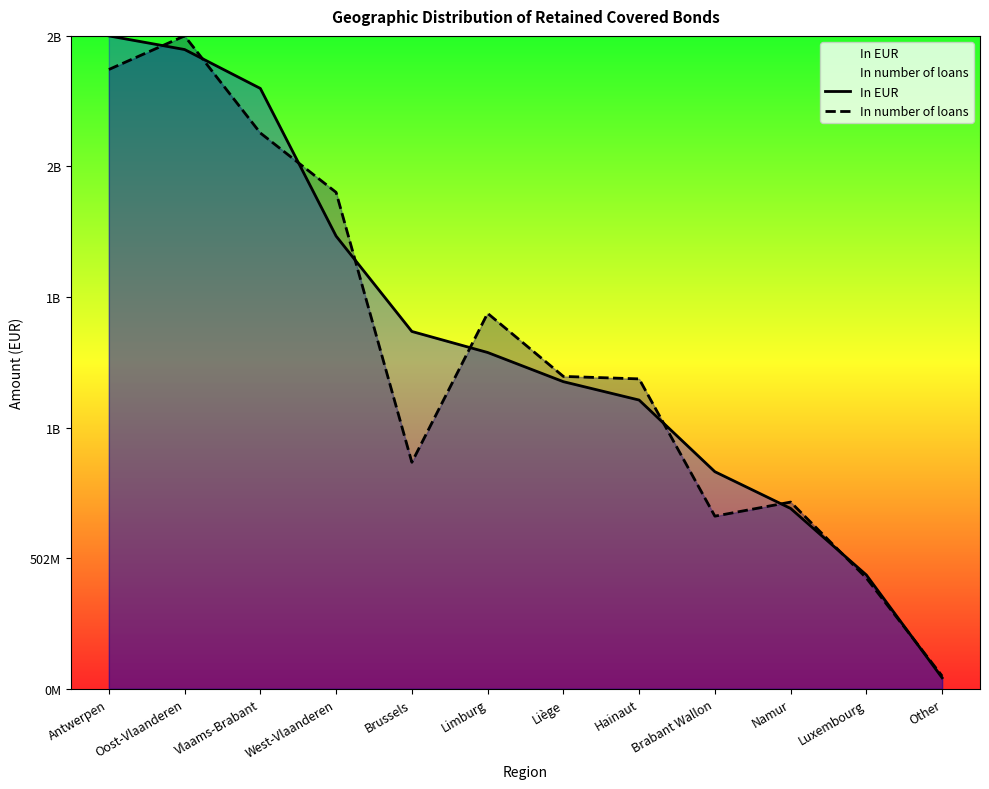

True or false: In EUR has a value of 1202676996.8 at Namur.

False